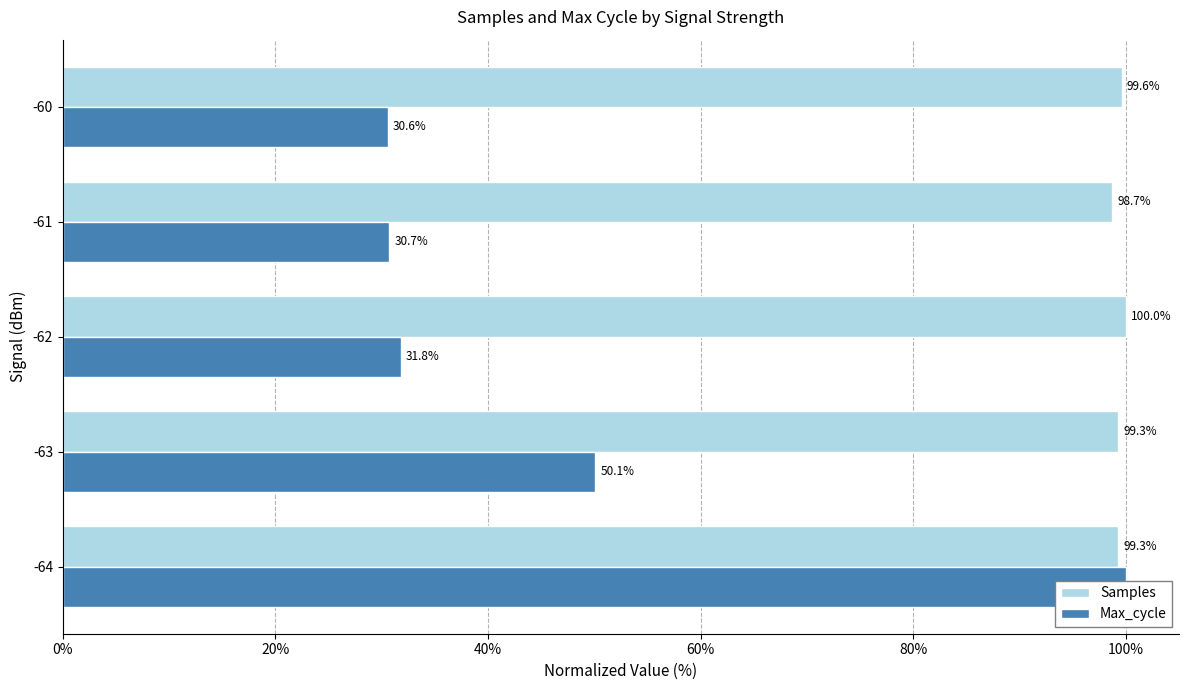

What is the sum of all Max_cycle values?

243.1